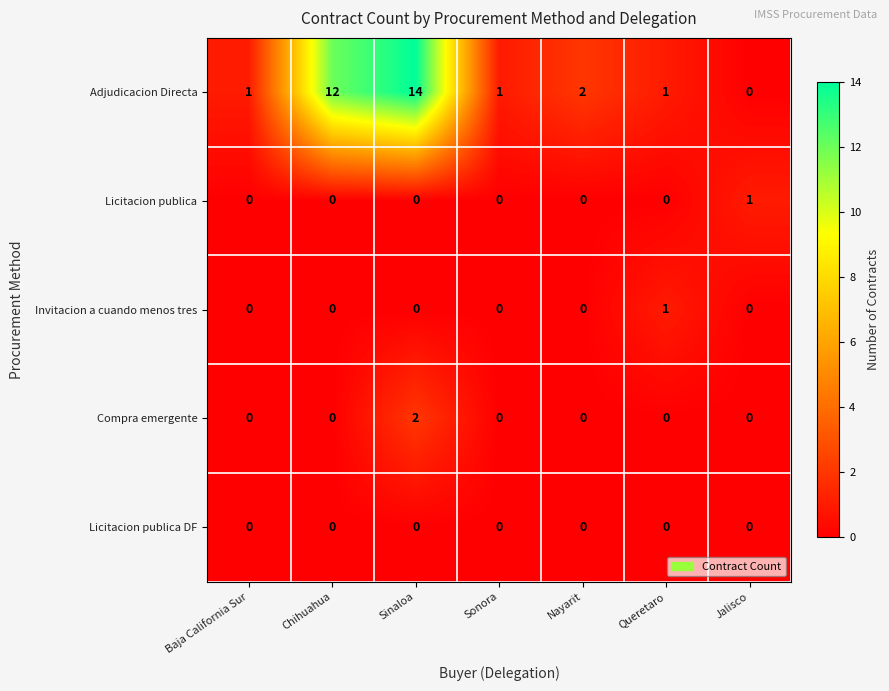

Is it true that Adjudicacion Directa equals -6 at Jalisco?

False